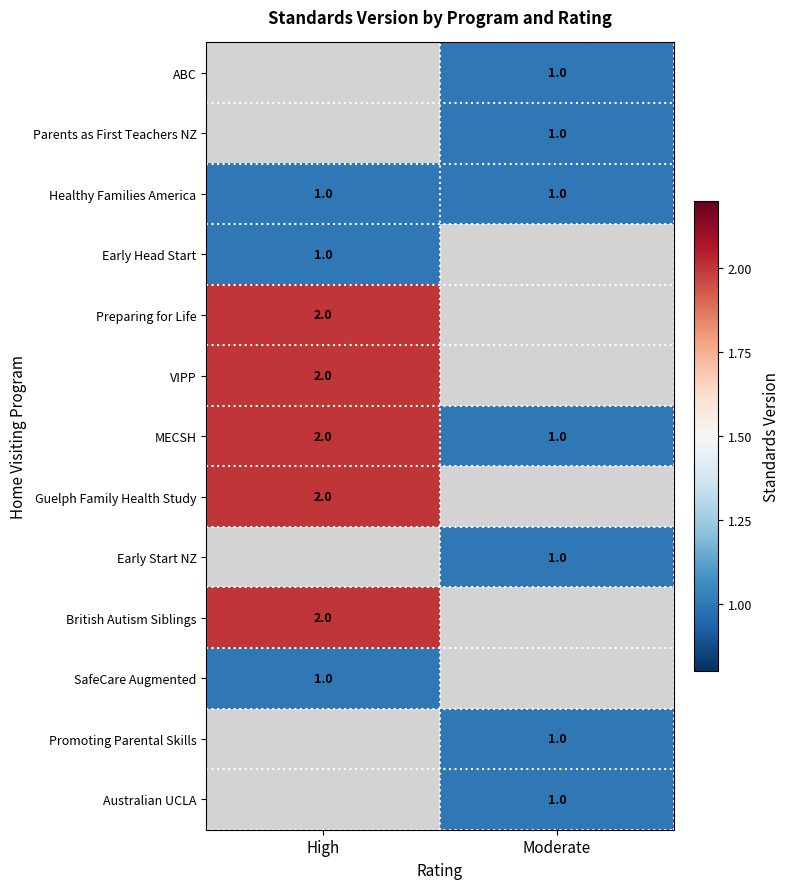

At which label is MECSH closest to 1?

Moderate